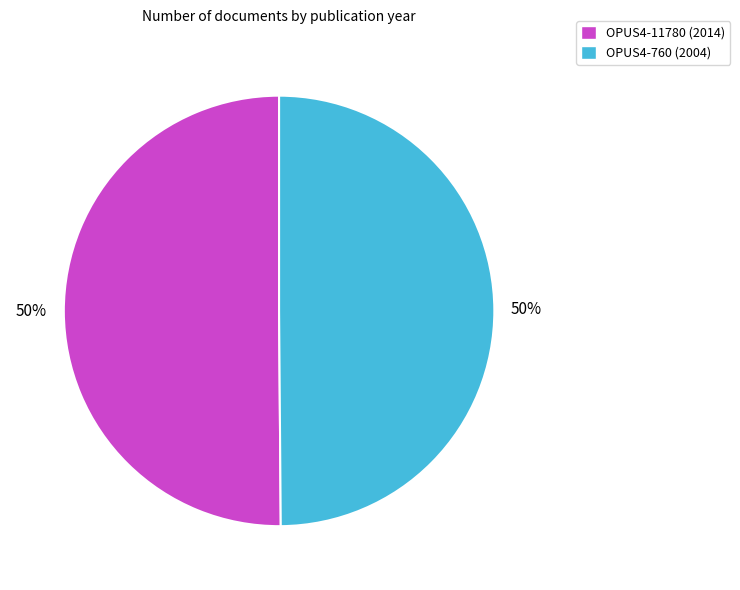

True or false: OPUS4-11780 accounts for 58% of the total.

False